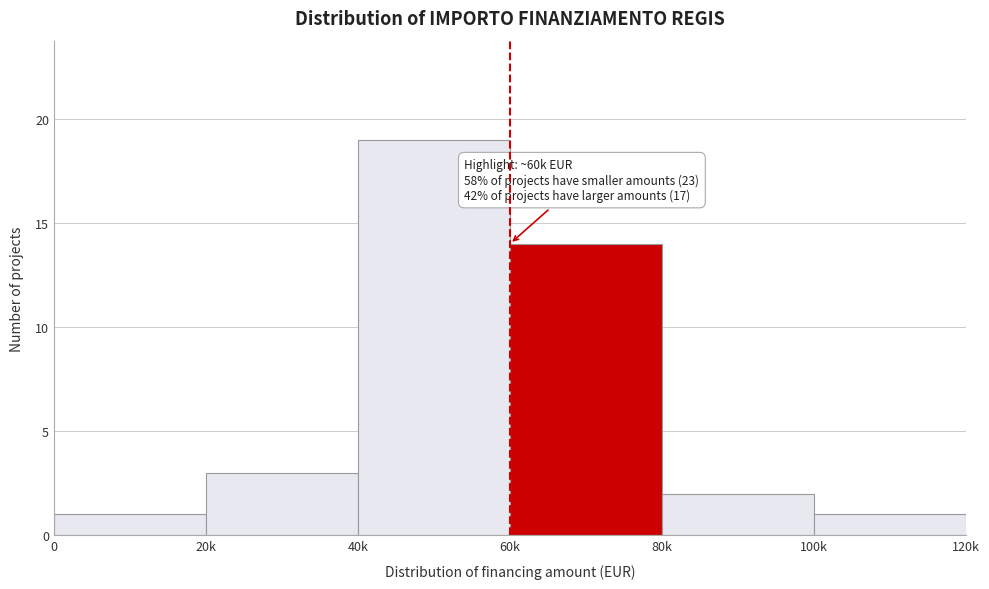

Reading left to right, list all the values displayed in this chart.

1	3	19	14	2	1